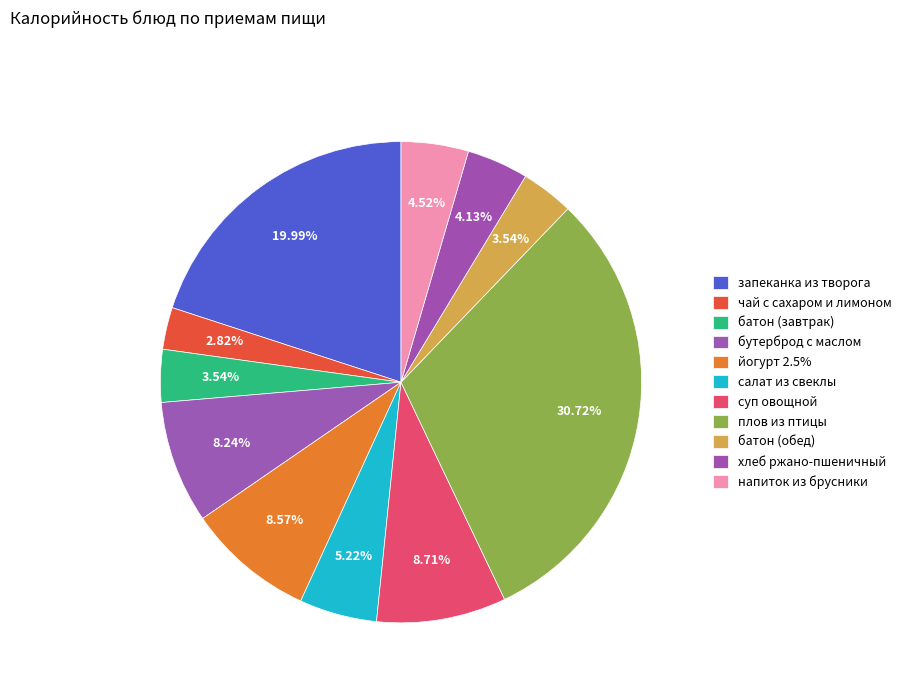

To the nearest percent, what is the difference between the largest and smallest slice percentages?

28%